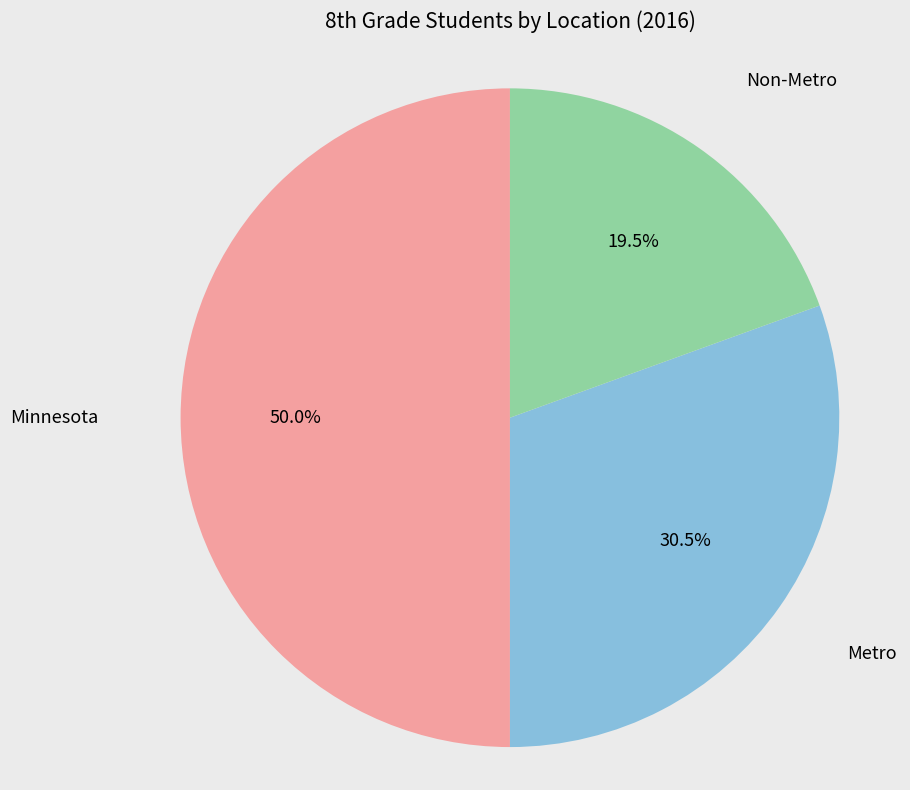

To the nearest percent, what is the average slice percentage?

33%